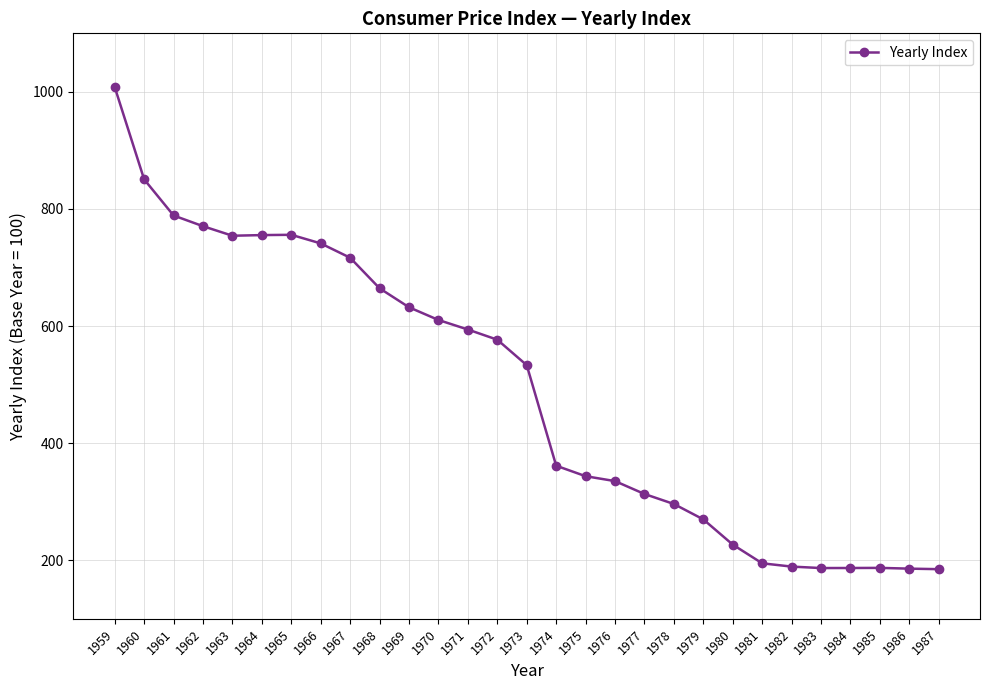

What is the difference between the second highest and minimum values?

665.8